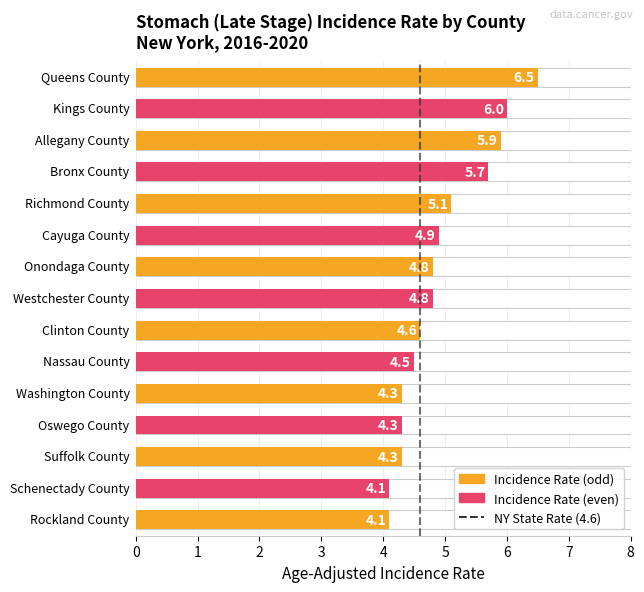

The value at 1 is 1. True or false?

False